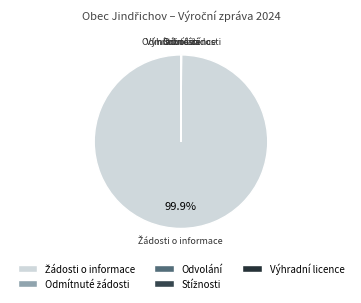

Is there any slice that represents more than half of the pie?

Yes